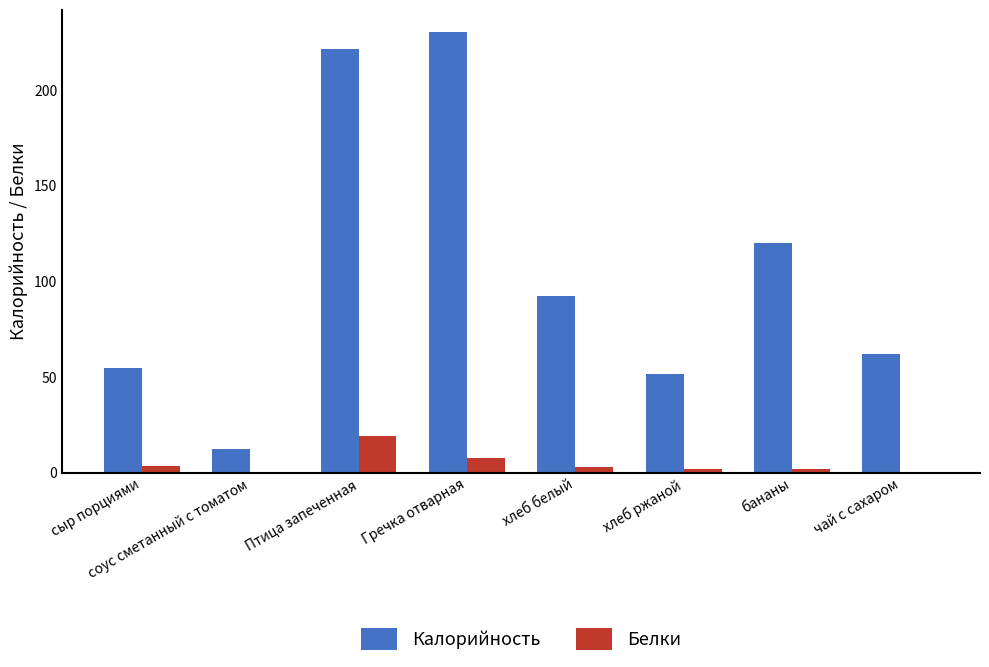

The Белки series shows 19.3 at Птица запеченная. True or false?

True